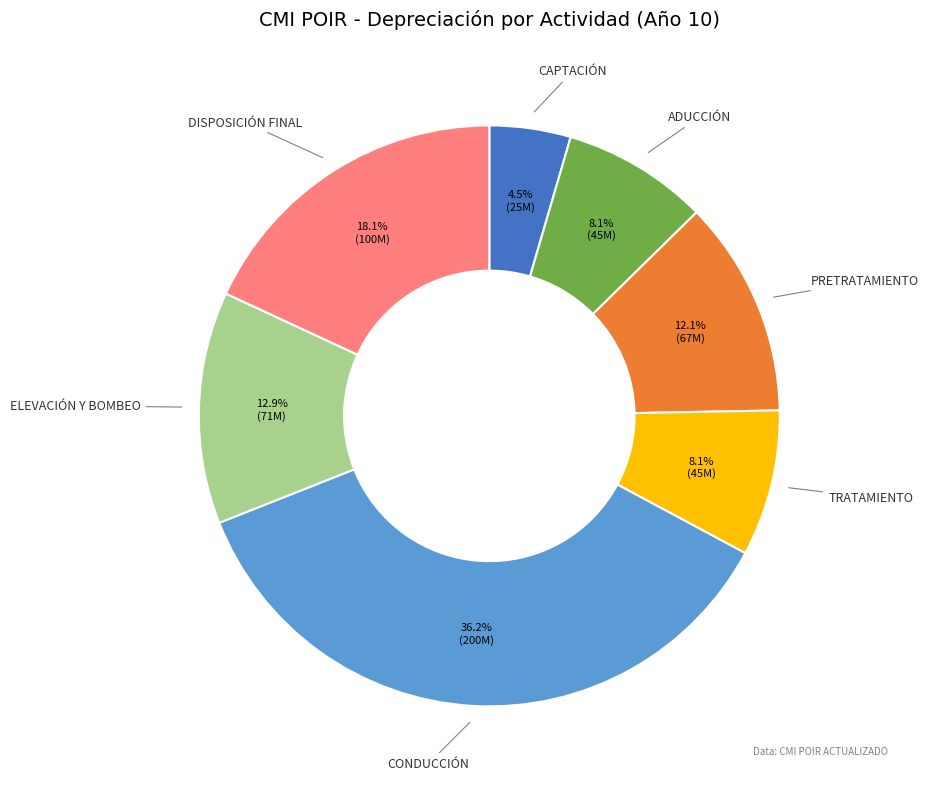

Is there a majority slice in this chart?

No